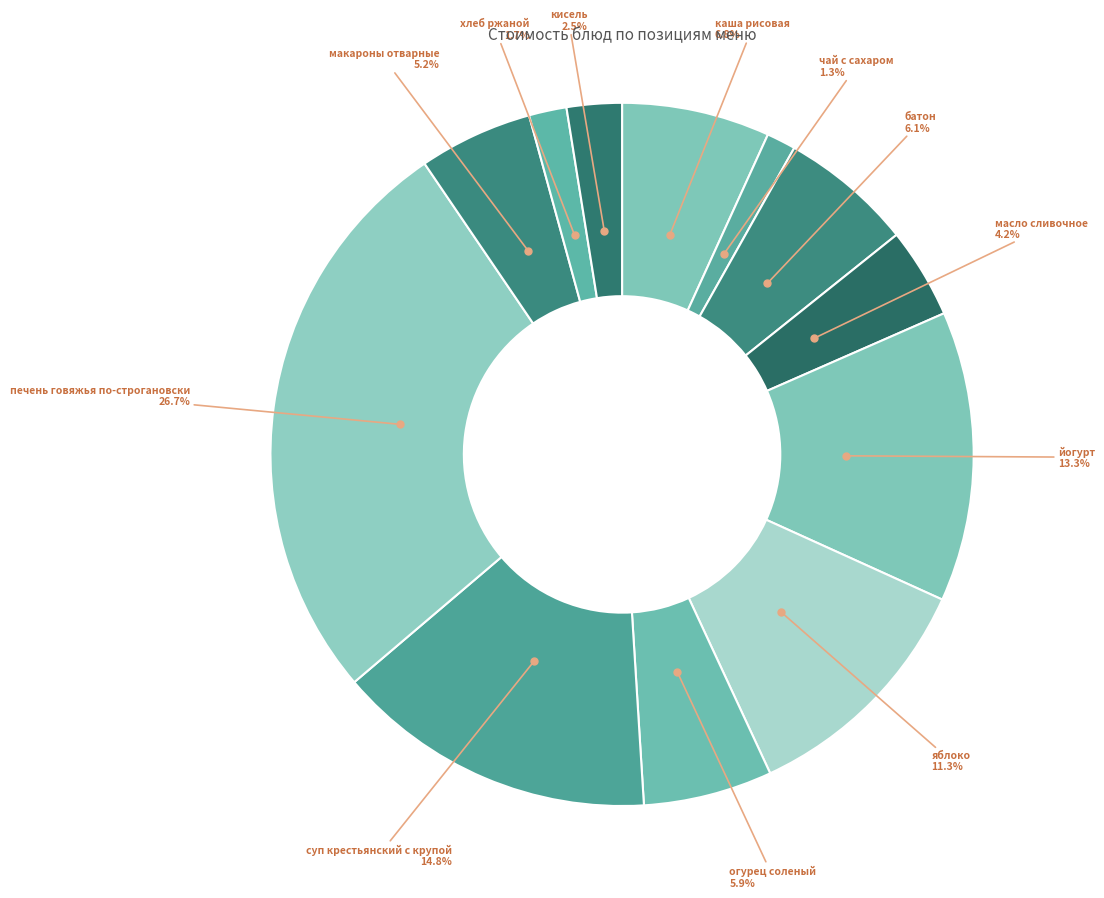

Which category has the biggest portion of the pie?

печень говяжья по-строгановски